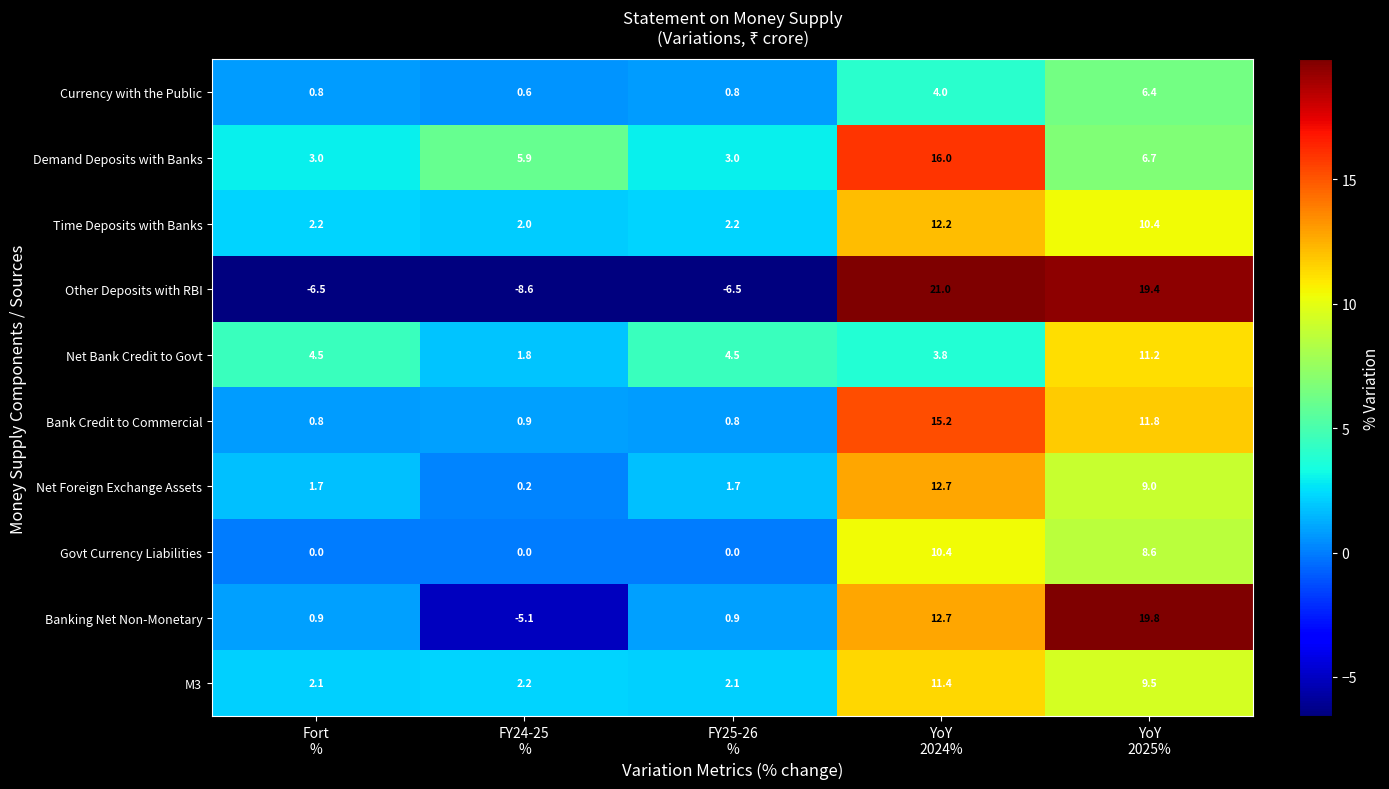

At how many categories does at least one series exceed 5?

3